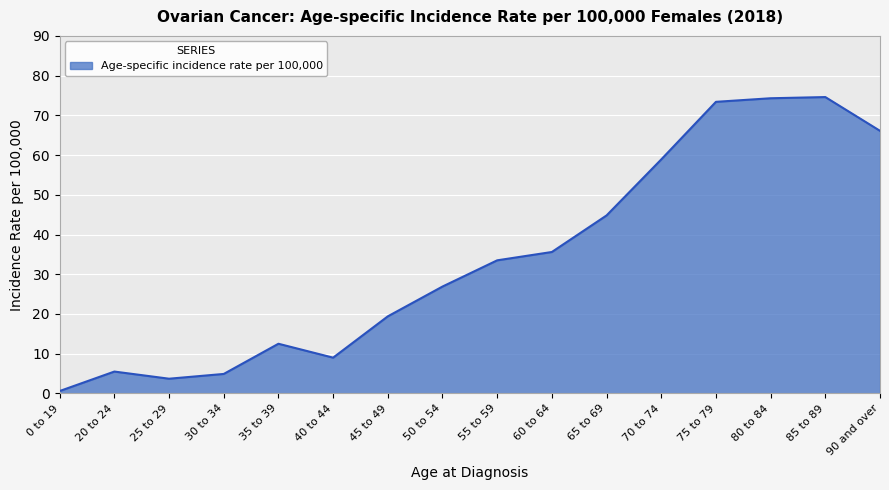

What is the change in value from 40 to 44 to 65 to 69?

+35.8